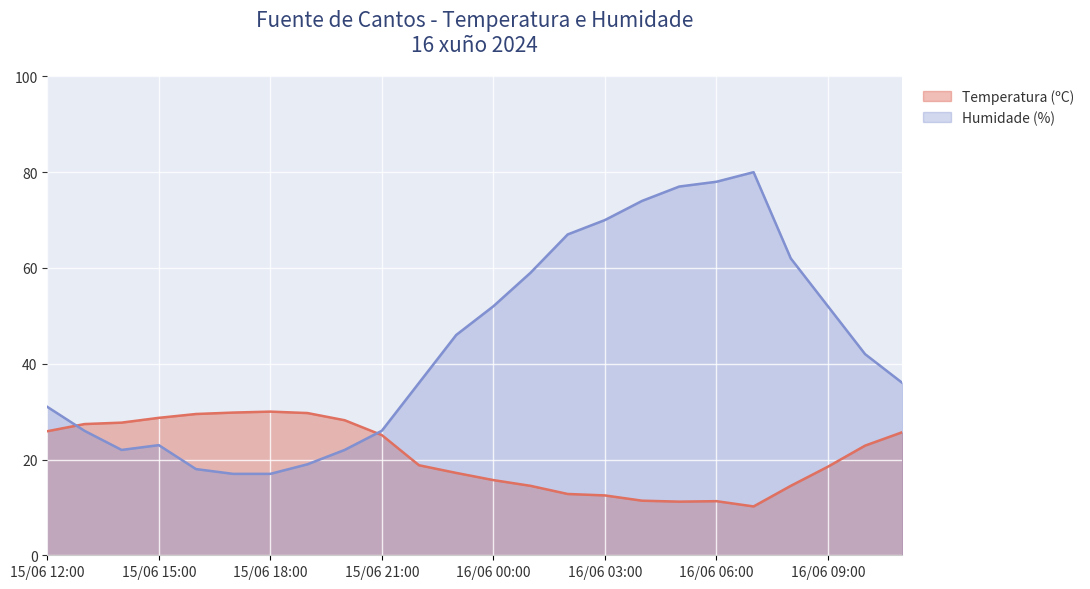

What is the total value across all series at 16/06 05:00?

88.2